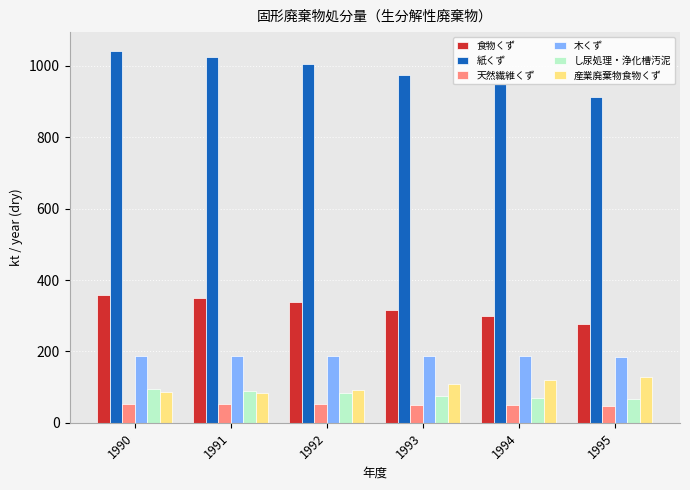

What is the difference between the maximum and minimum values in the 紙くず series?

129.1